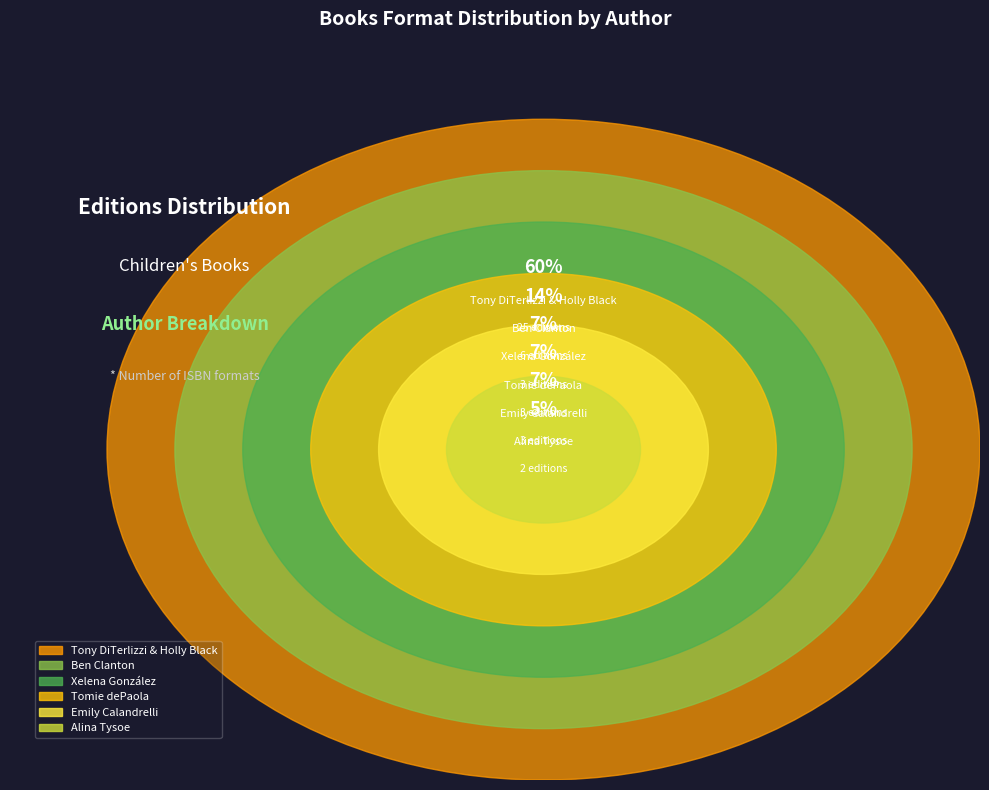

Rank the categories by value from highest to lowest.

Tony DiTerlizzi & Holly Black, Ben Clanton, Xelena González, Emily Calandrelli, Tomie dePaola, Alina Tysoe